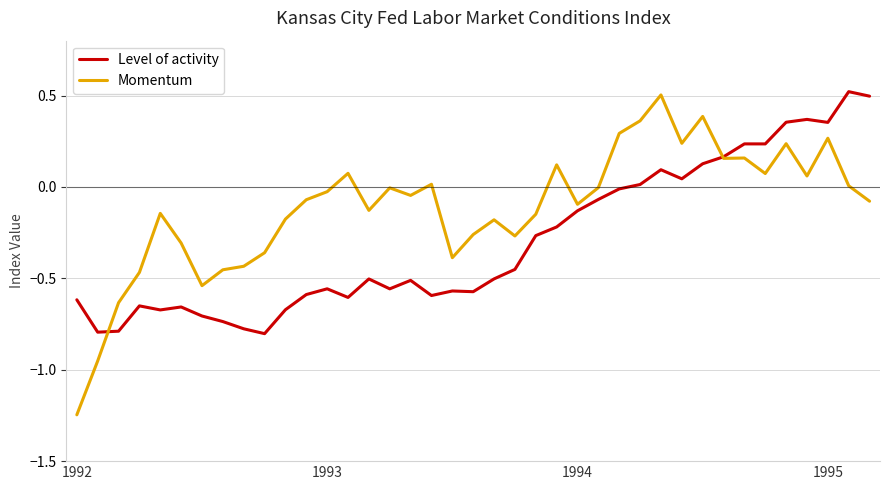

Which series has the largest total across all categories?

Momentum